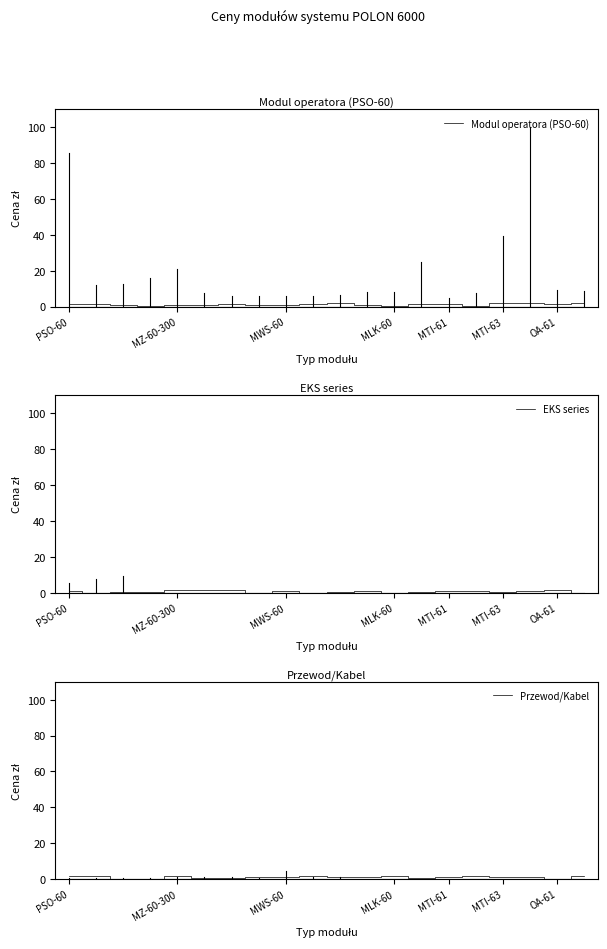

Is it true that Przewod/Kabel equals 0.3 at 18?

True